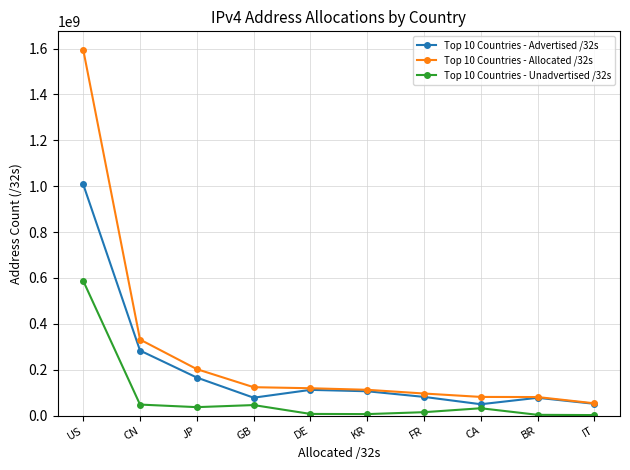

At which label does Top 10 Countries - Unadvertised /32s reach its peak?

US